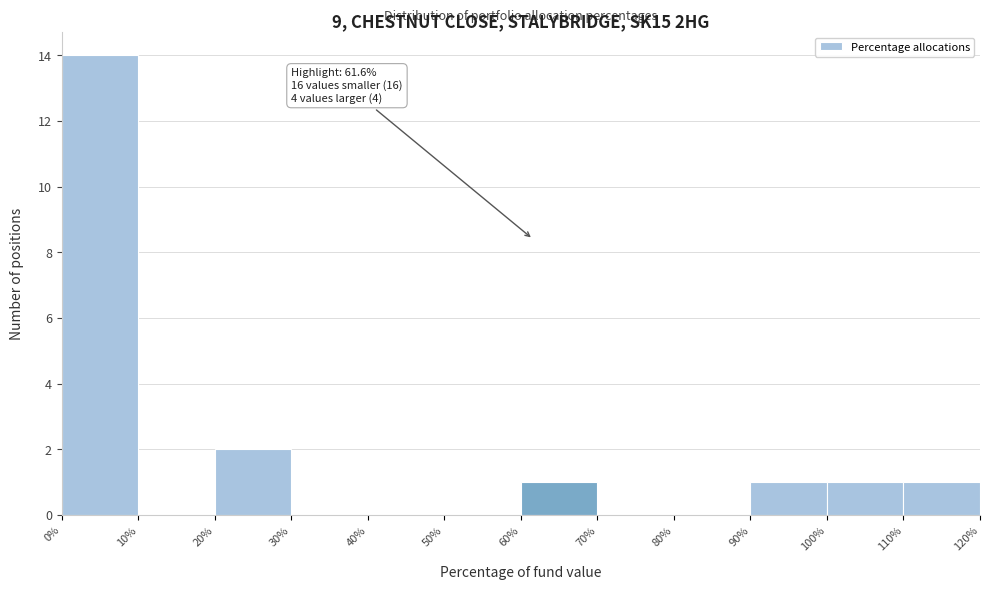

Over which range of the x-axis is the bar tallest?

0% to 10%